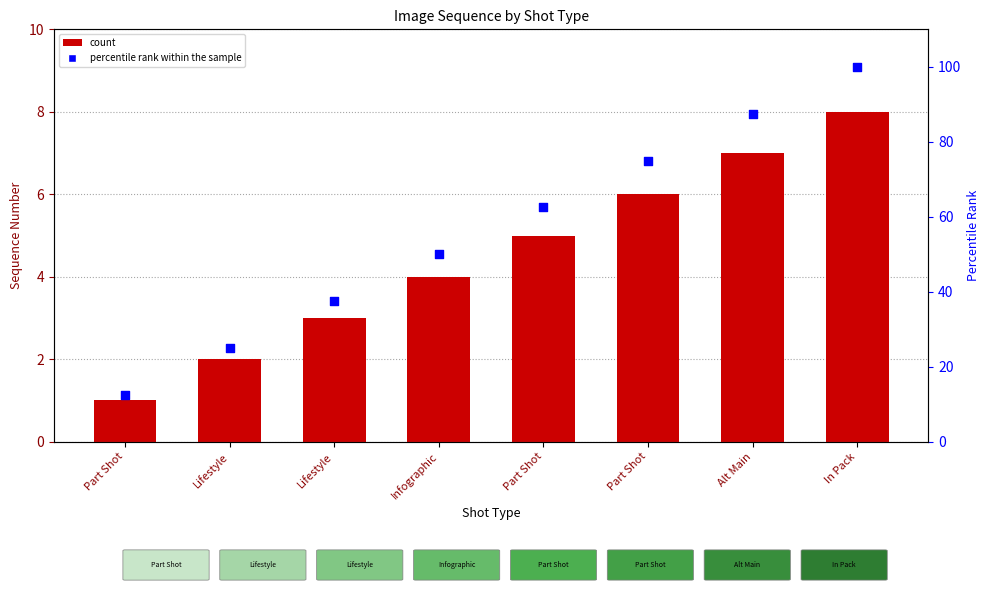

What are all the series names shown in the legend?

count, percentile rank within the sample